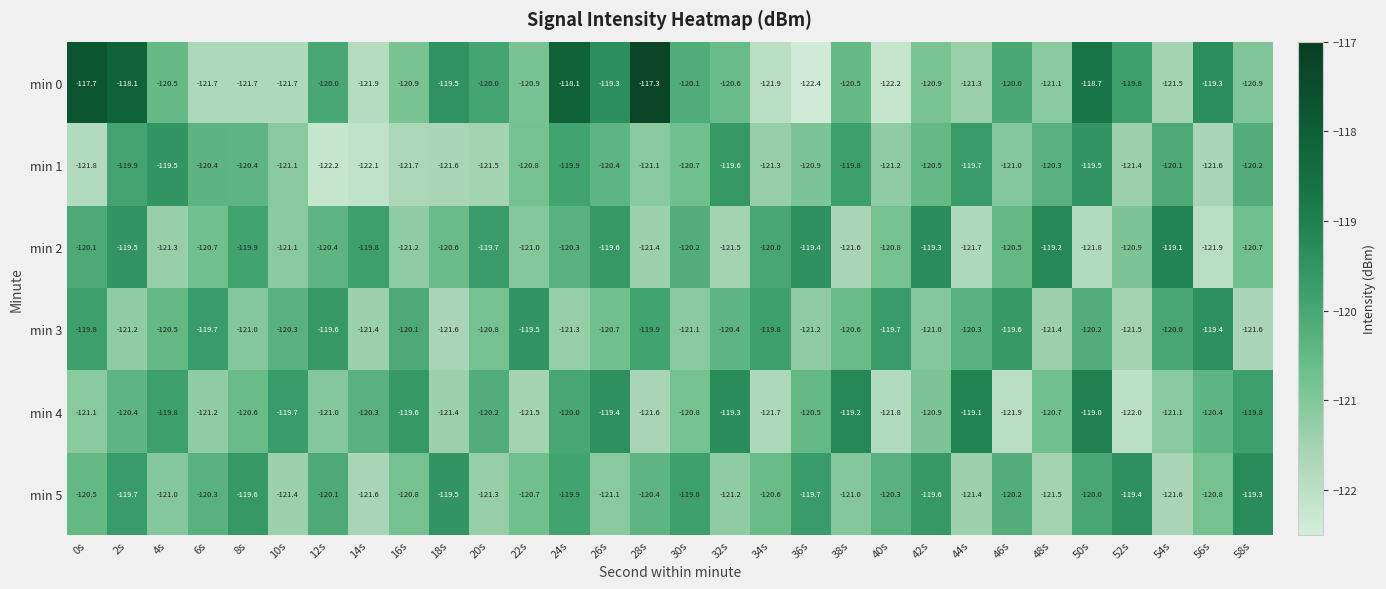

Is it true that min 2 equals -81.5 at 10s?

False